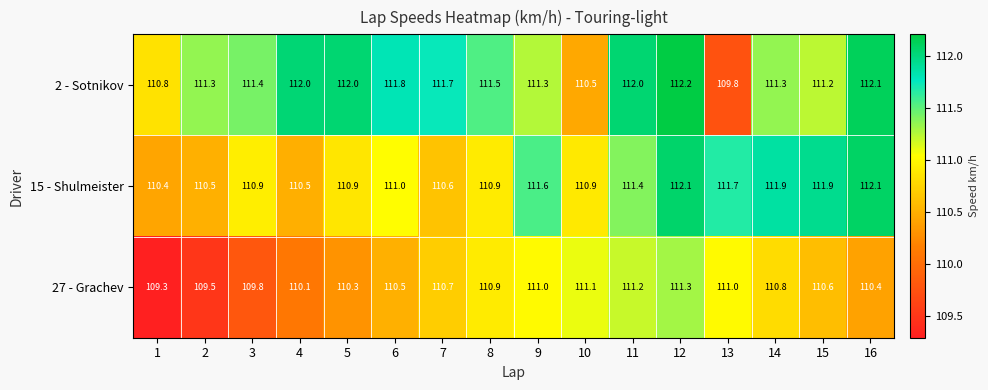

True or false: 2 - Sotnikov has a value of 77.3 at 5.

False